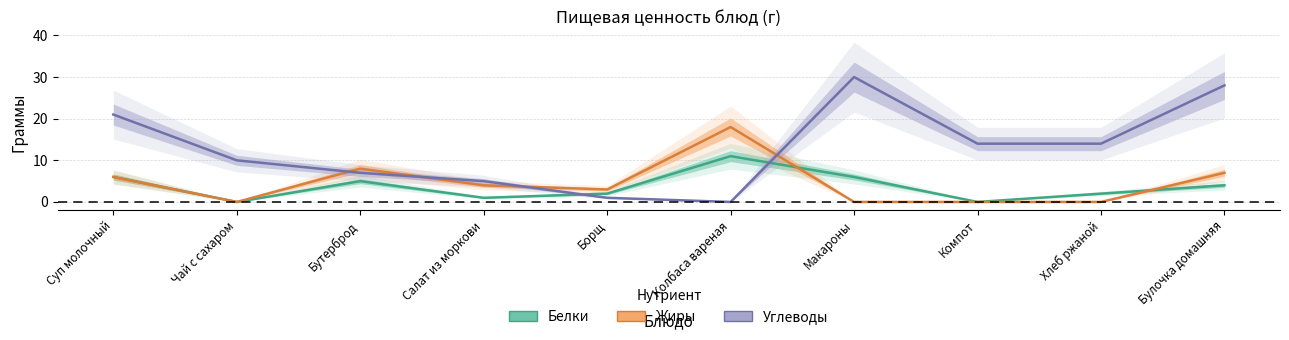

At Хлеб ржаной, list the series in order from largest to smallest.

Углеводы, Белки, Жиры